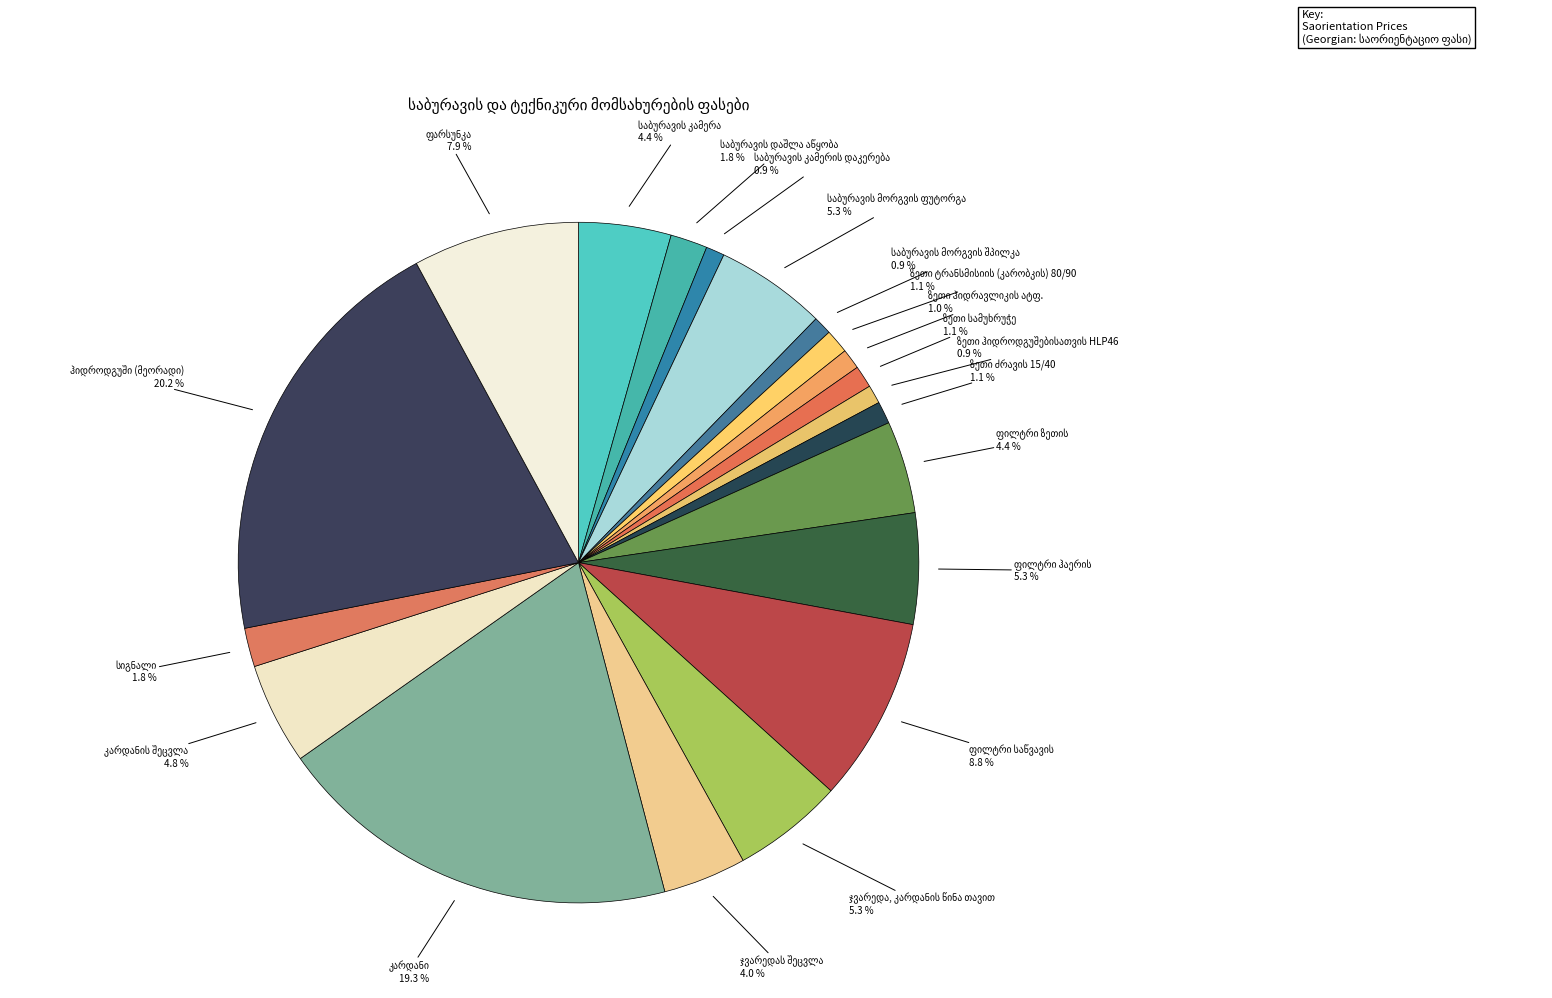

Does any single category account for the majority?

No